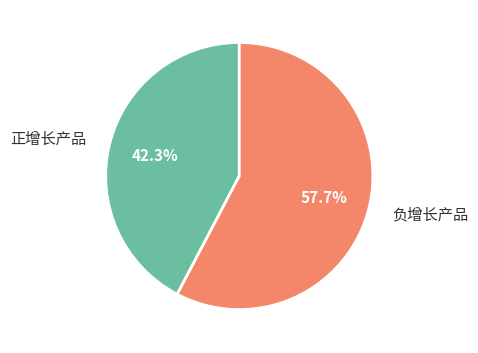

Does any single category account for the majority?

Yes